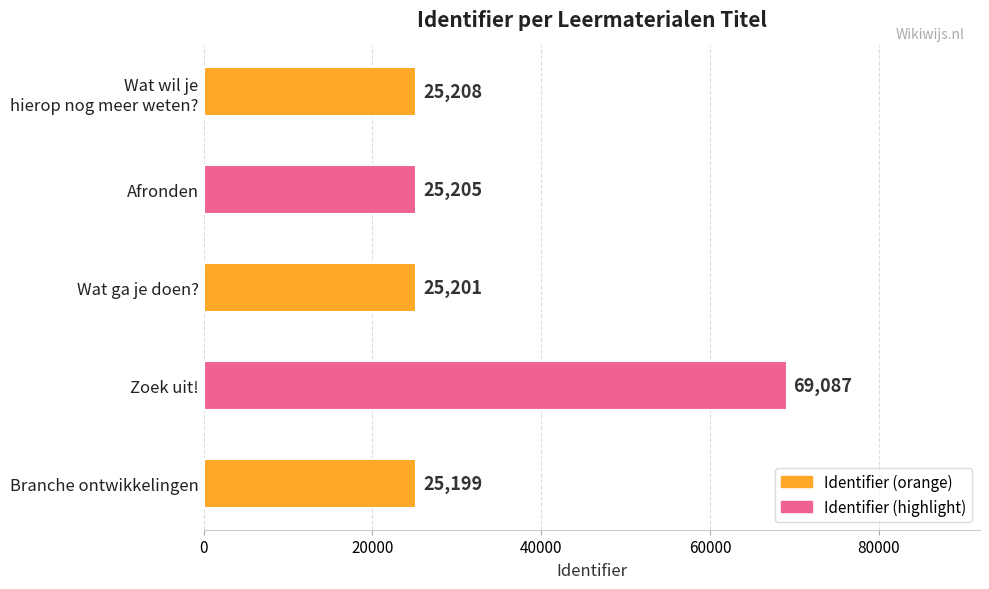

How many bars are there in total?

5